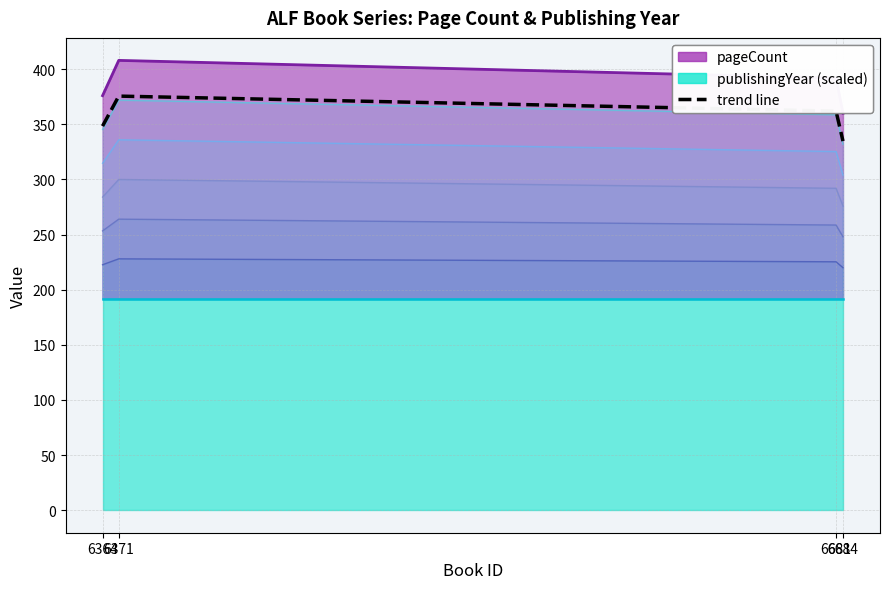

What is the maximum value shown in the chart?

375.6